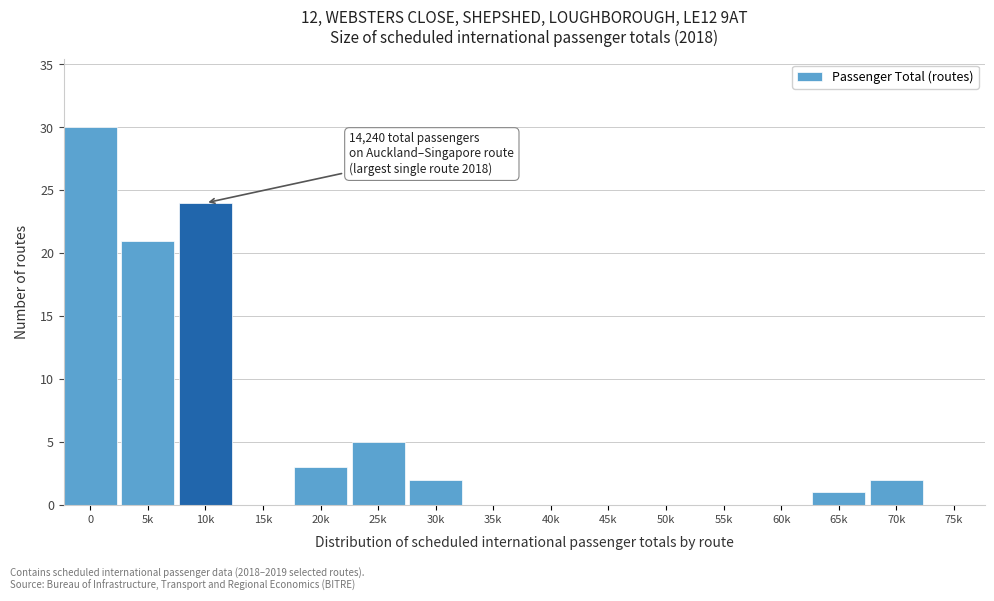

Reading right to left, transcribe all the data shown in this chart.

75k=0	70k=2	65k=1	60k=0	55k=0	50k=0	45k=0	40k=0	35k=0	30k=2	25k=5	20k=3	15k=0	10k=24	5k=21	0=30